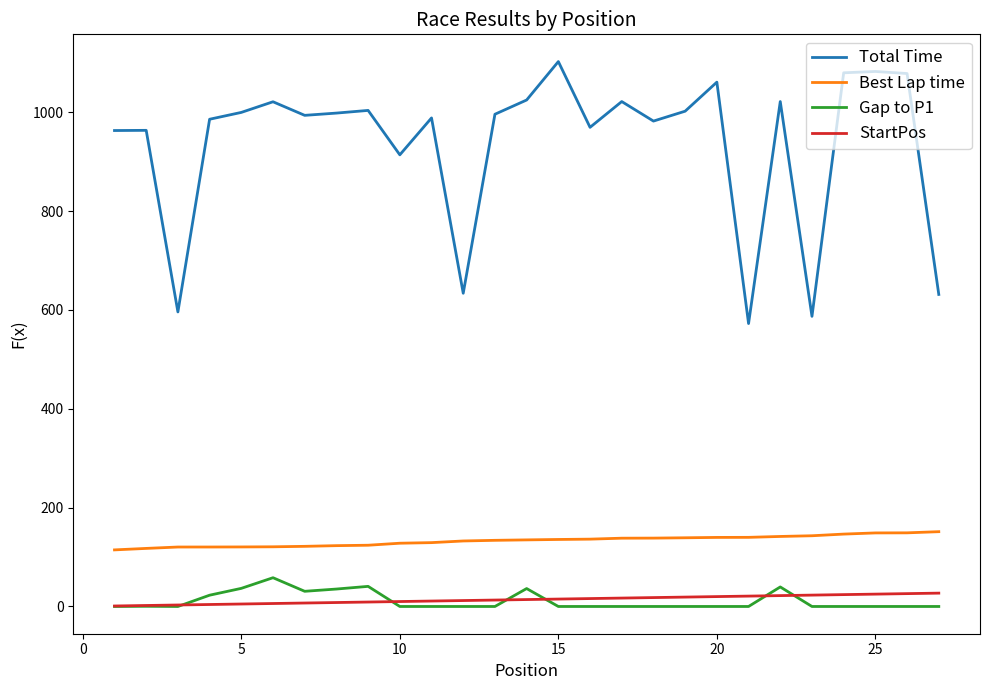

Which series has the largest range (max minus min)?

Total Time